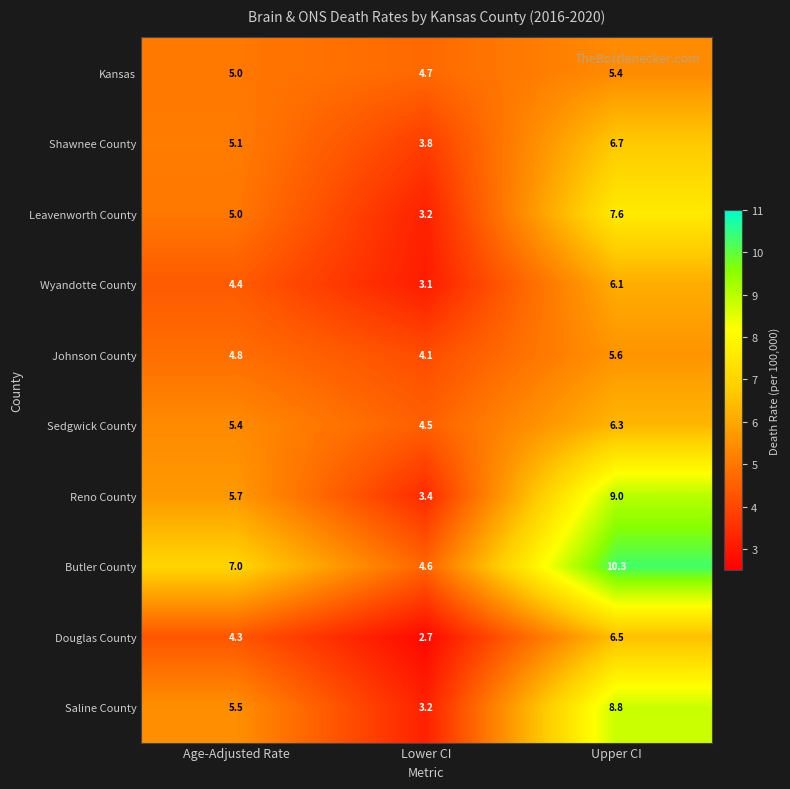

Which series has the largest range (max minus min)?

Butler County